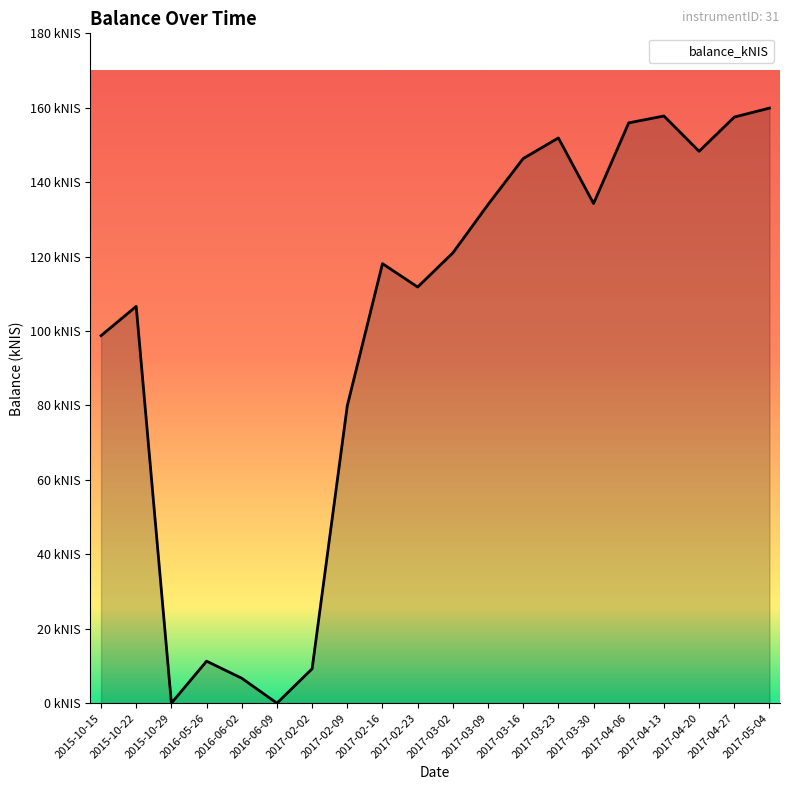

At which category does the data reach its first local peak?

2015-10-22